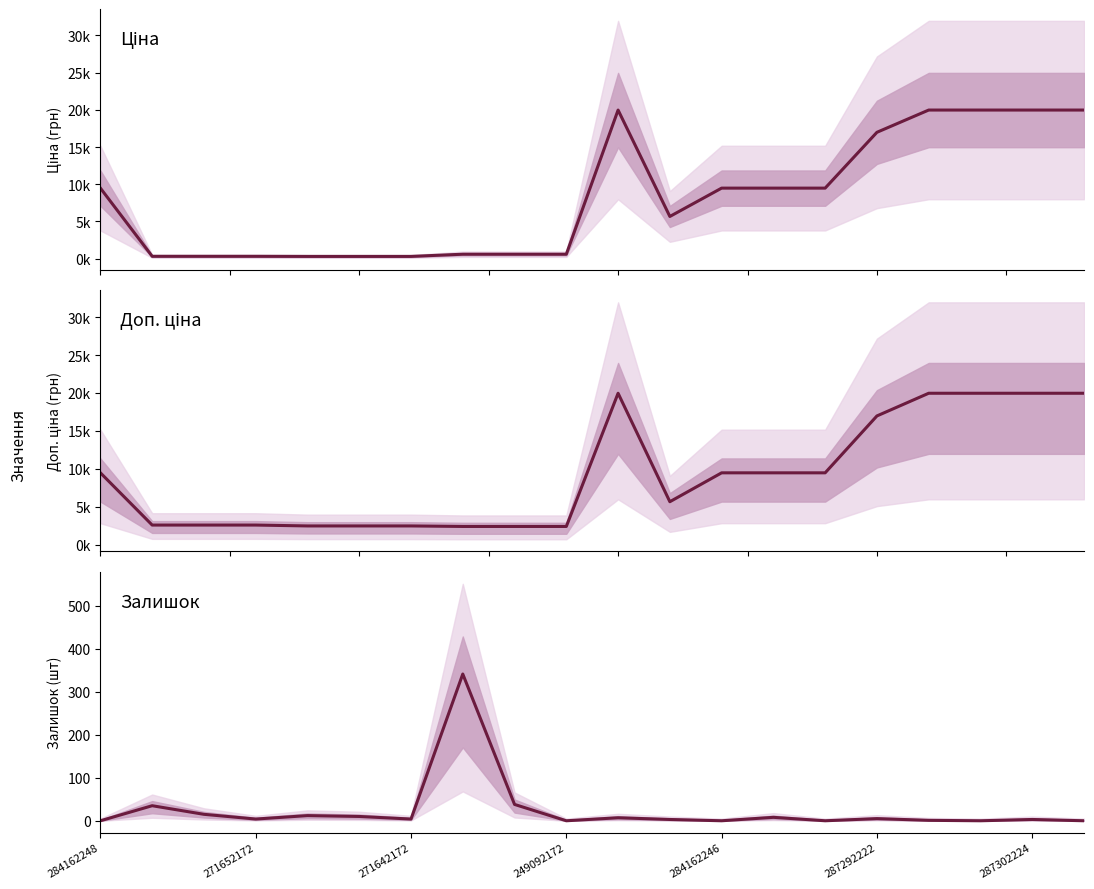

Where does the Доп. ціна series first go above 9480?

284162248